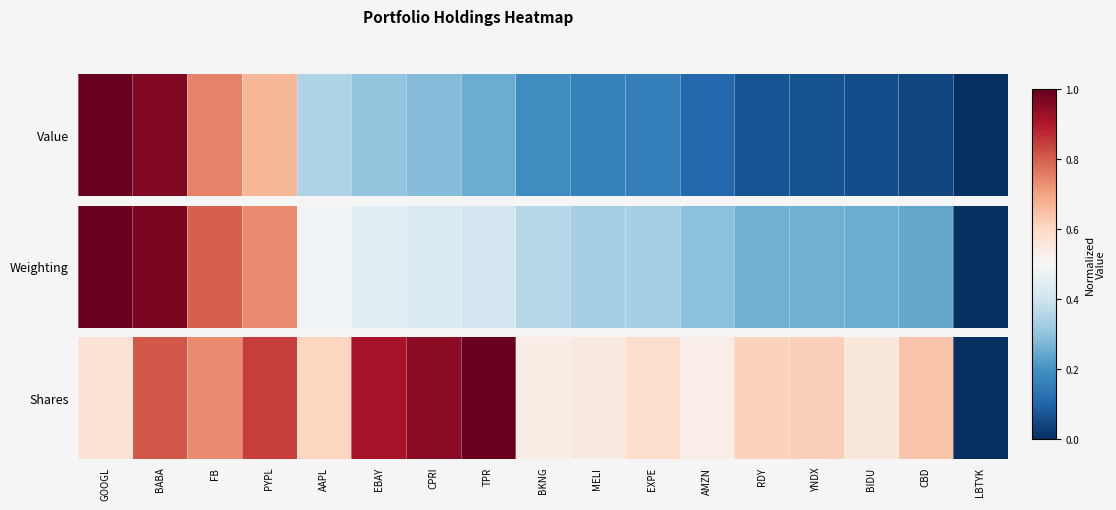

What is the average value?

0.7